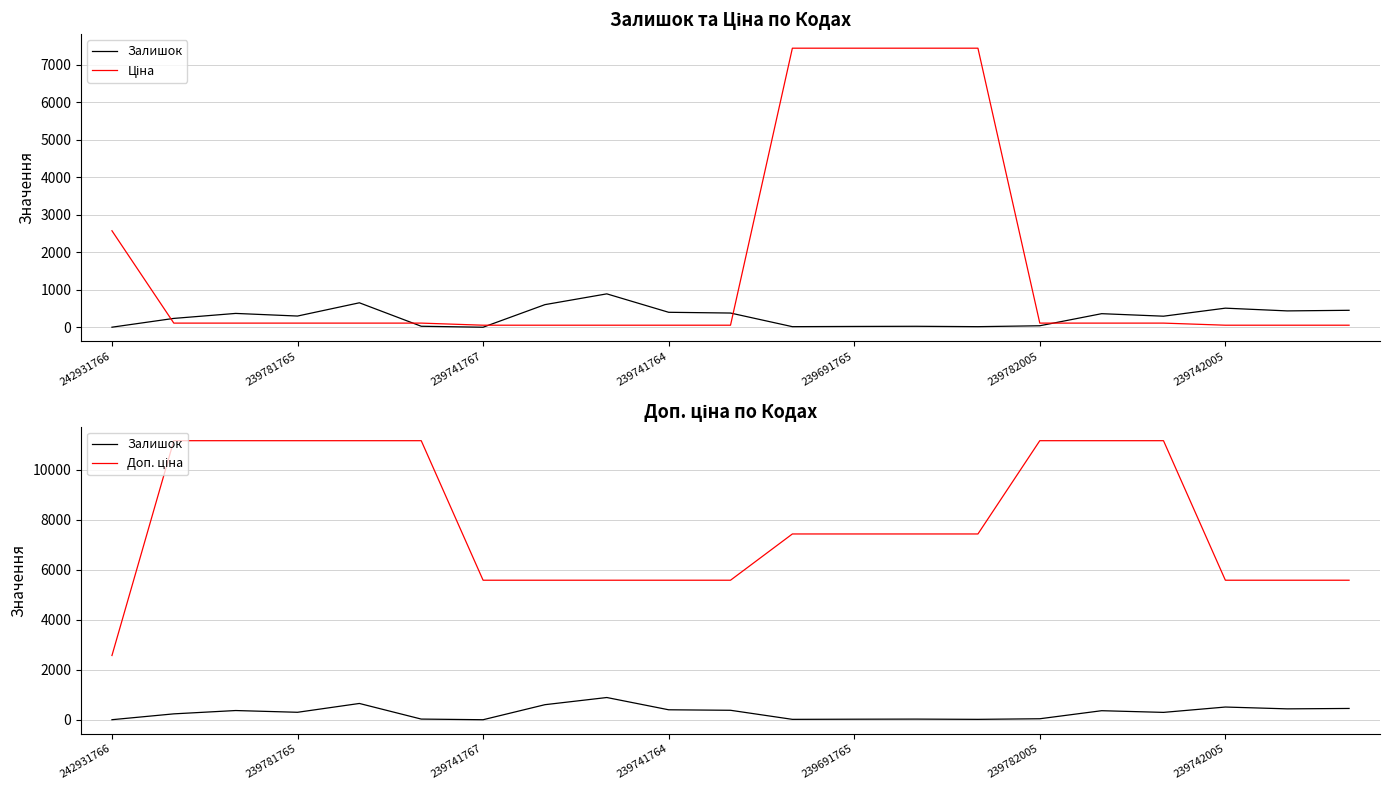

What is the maximum value for Доп. ціна?

11169.0